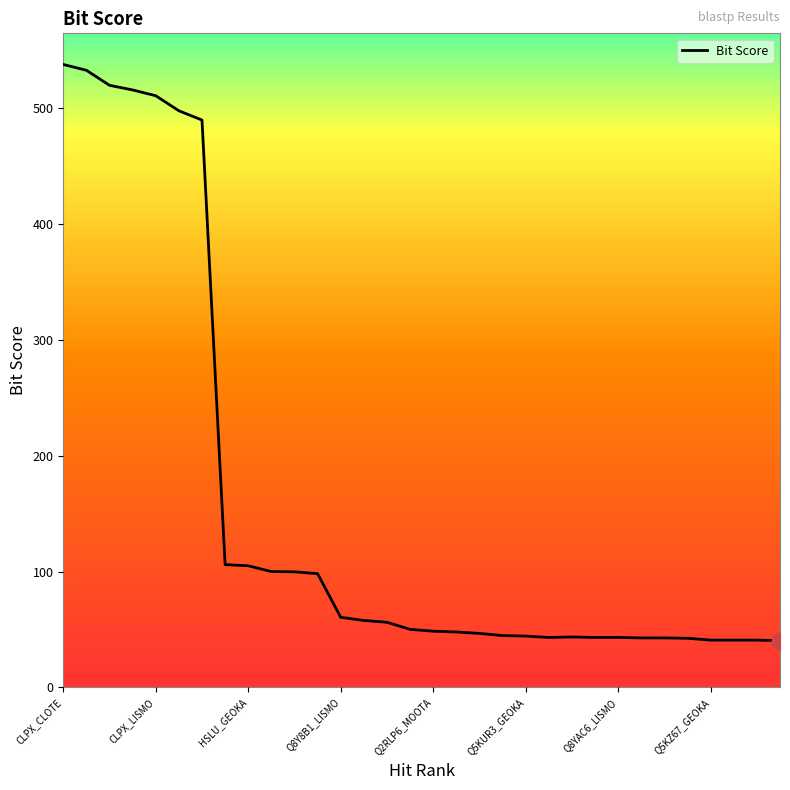

Approximately how many times larger is the value at Q8YAC6_LISMO compared to HSLU_STAA8?

0.4